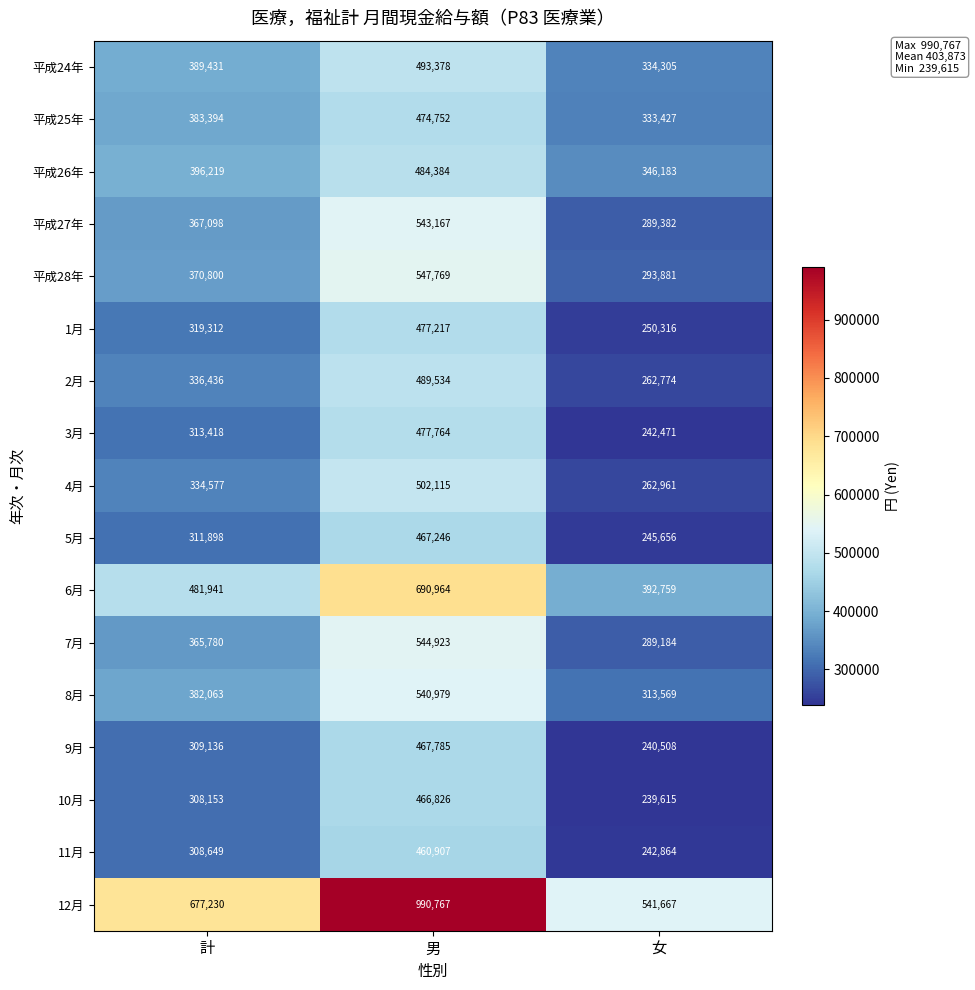

What is the sum of the 7月 values at 計 and 男?

910703